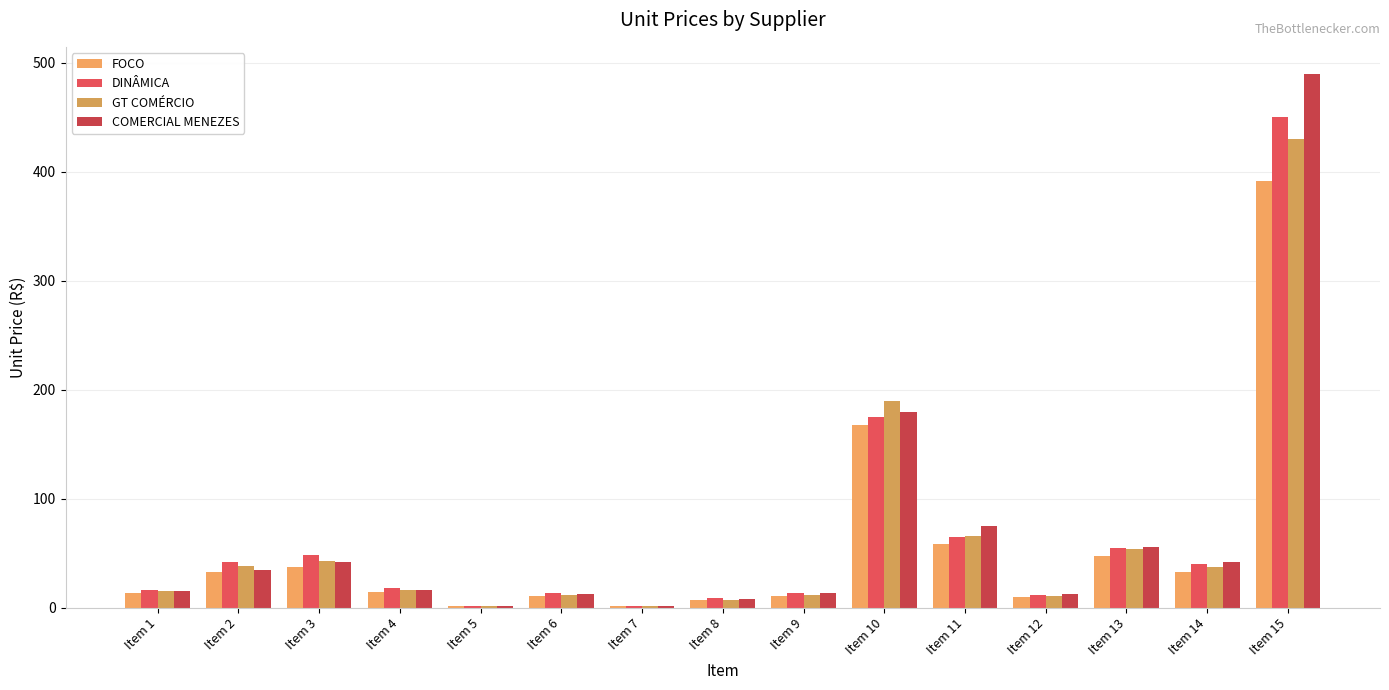

At which label does FOCO first exceed 14?

Item 2